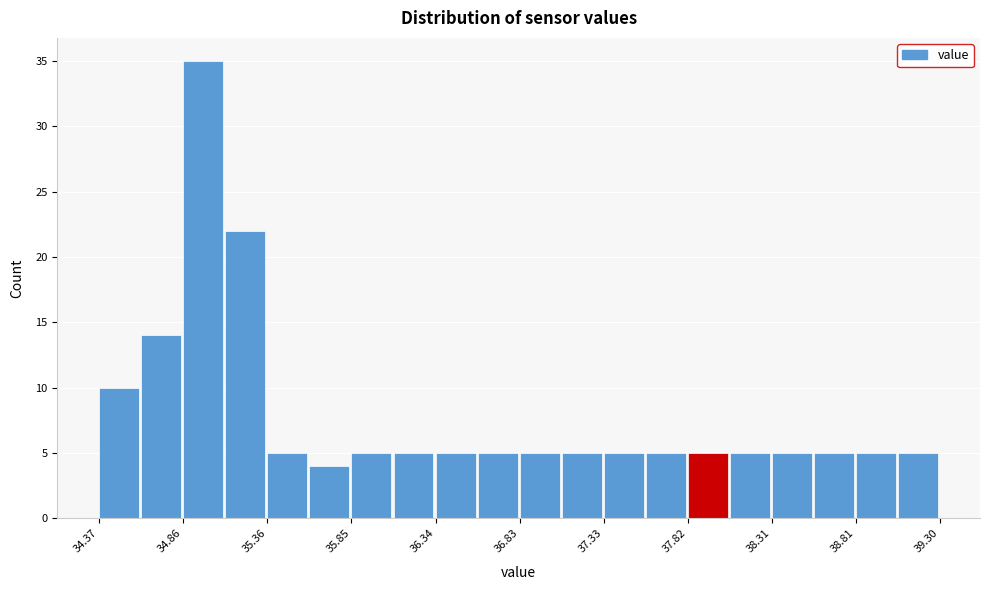

Reading left to right, list every bar in this chart as the range it spans on the x-axis followed by its height. Neither the bar edges nor the heights are printed on the chart, so give them approximately, as read against the axes.

34.35 to 34.60: 10
34.60 to 34.85: 14
34.85 to 35.10: 35
35.10 to 35.35: 22
35.35 to 35.60: 5
35.60 to 35.85: 4
35.85 to 36.10: 5
36.10 to 36.35: 5
36.35 to 36.60: 5
36.60 to 36.85: 5
36.85 to 37.10: 5
37.10 to 37.35: 5
37.35 to 37.55: 5
37.55 to 37.80: 5
37.80 to 38.05: 5
38.05 to 38.30: 5
38.30 to 38.55: 5
38.55 to 38.80: 5
38.80 to 39.05: 5
39.05 to 39.30: 5